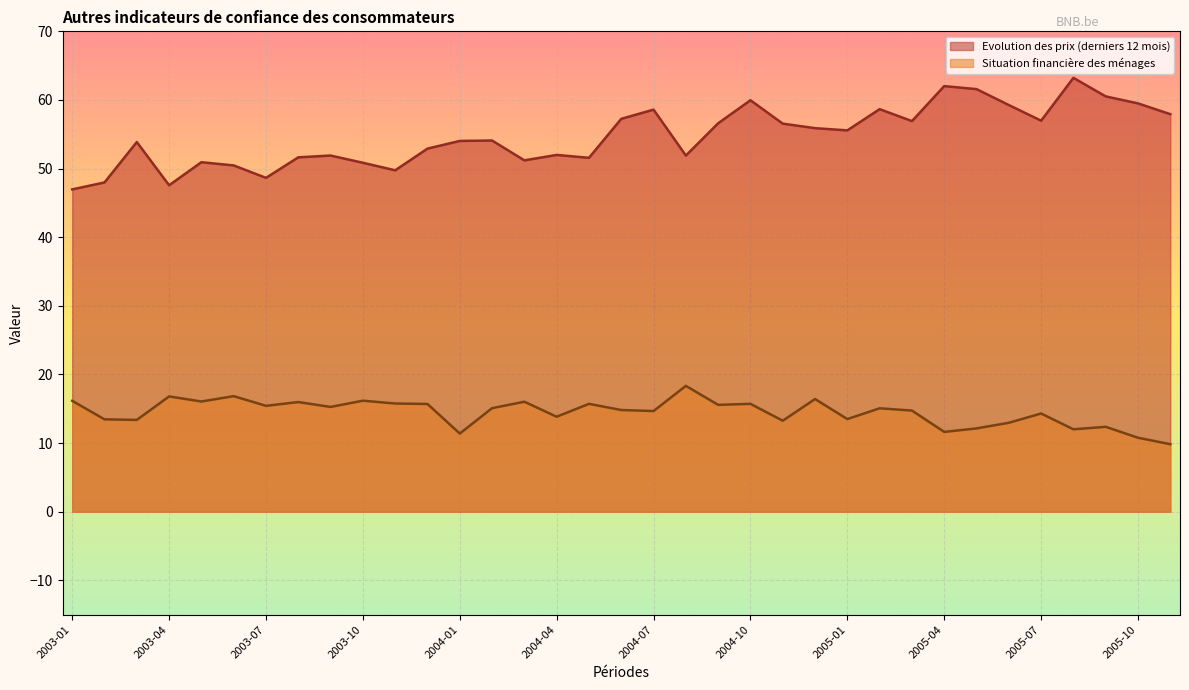

Rank the series by their average value, from highest to lowest.

Evolution des prix (derniers 12 mois), Situation financière des ménages